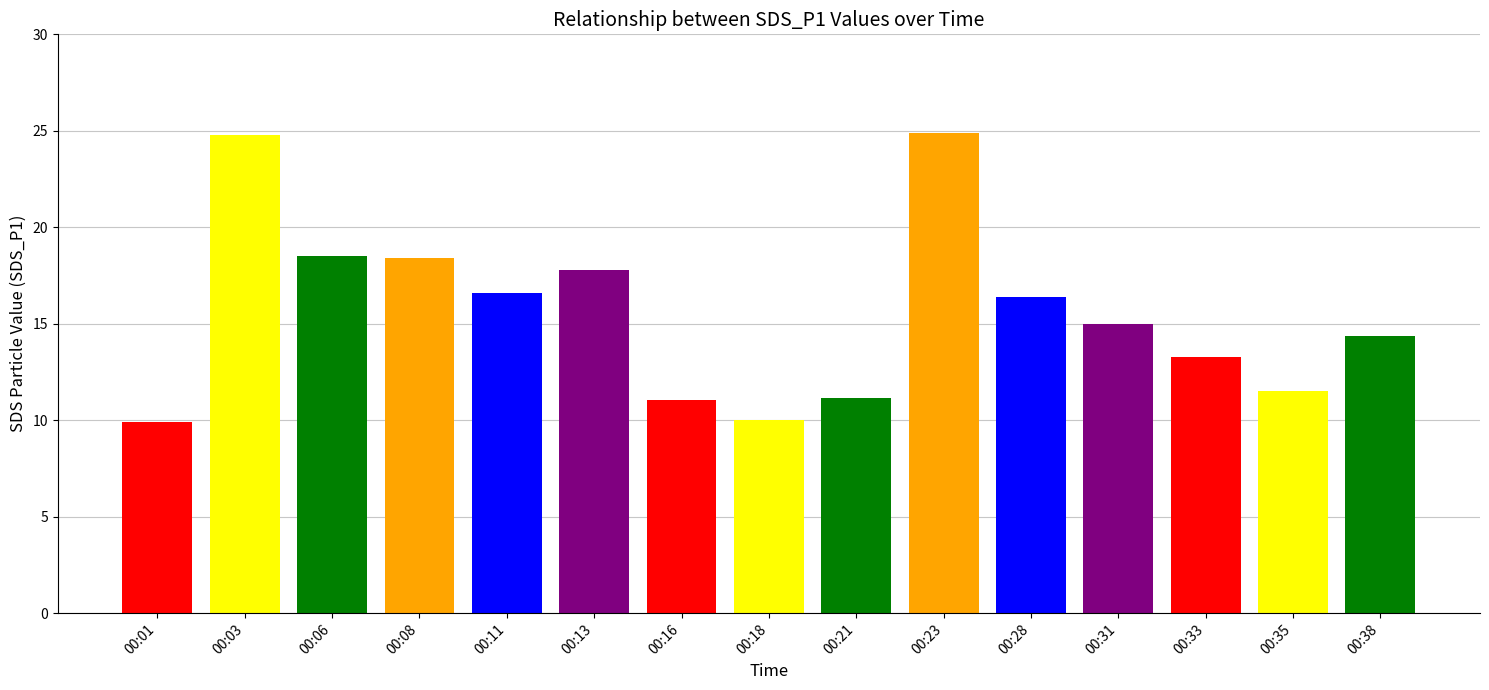

Between 00:11 and 00:01, which is larger?

00:11